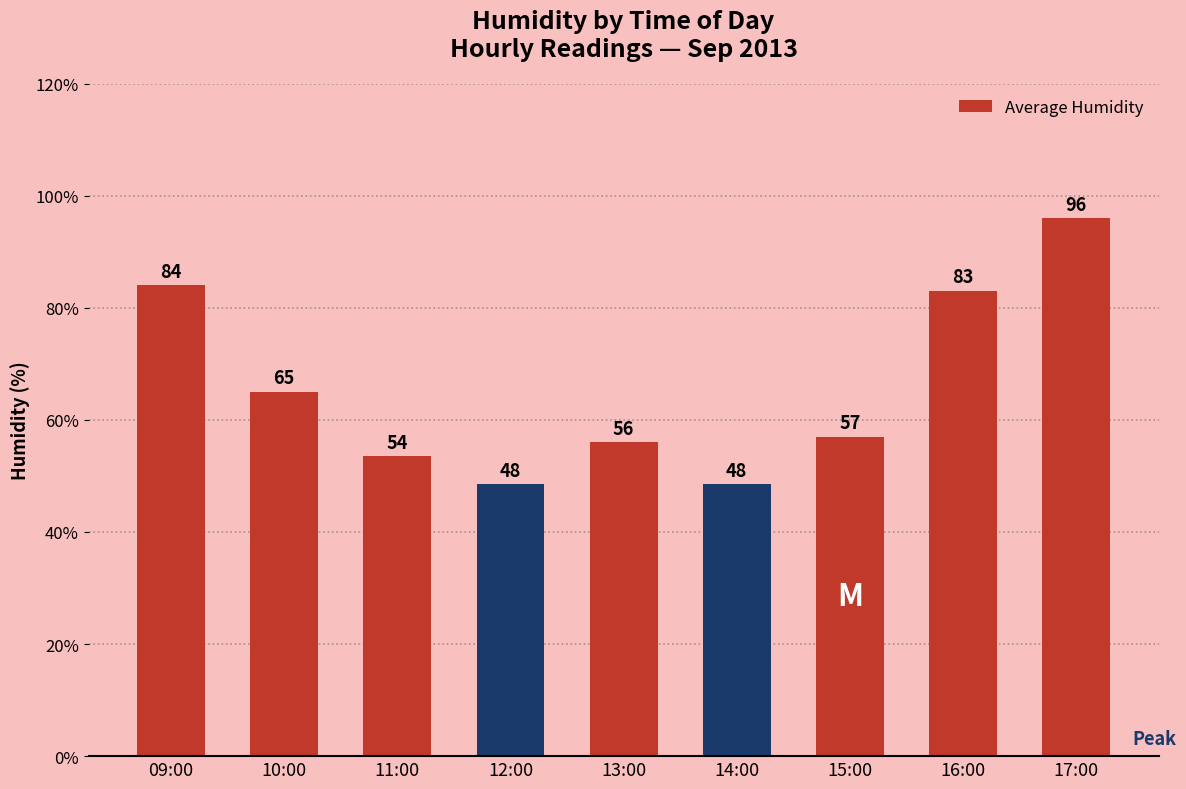

What is the value of the 5th bar from the left?

56.0